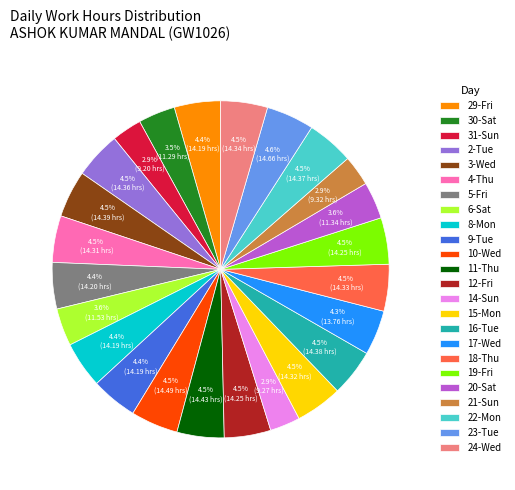

How much of the chart is everything except 5-Fri?

95.6%